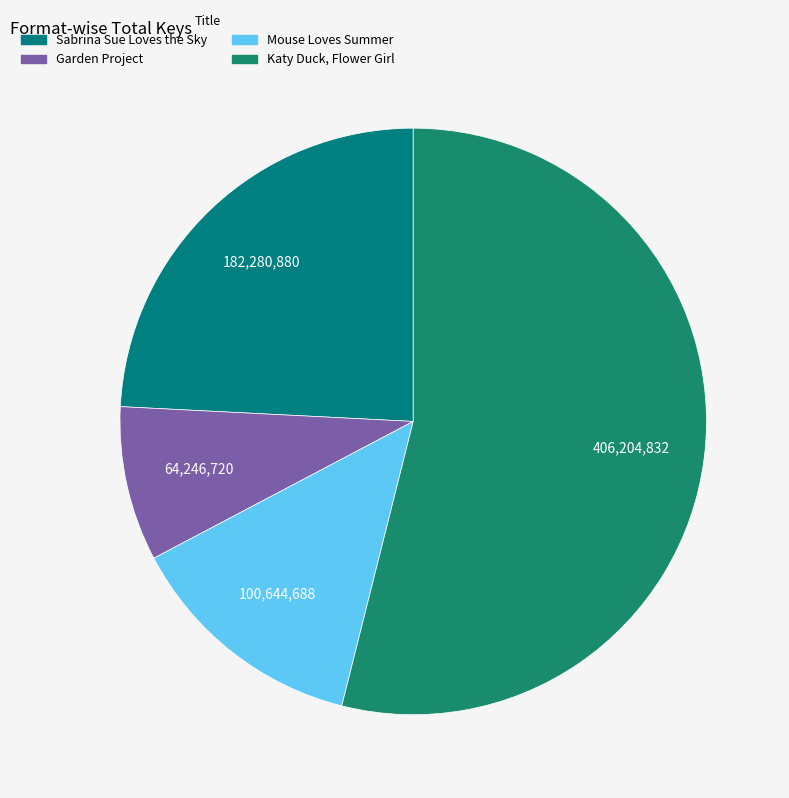

To the nearest percent, what is the difference between the largest and smallest slice percentages?

45%